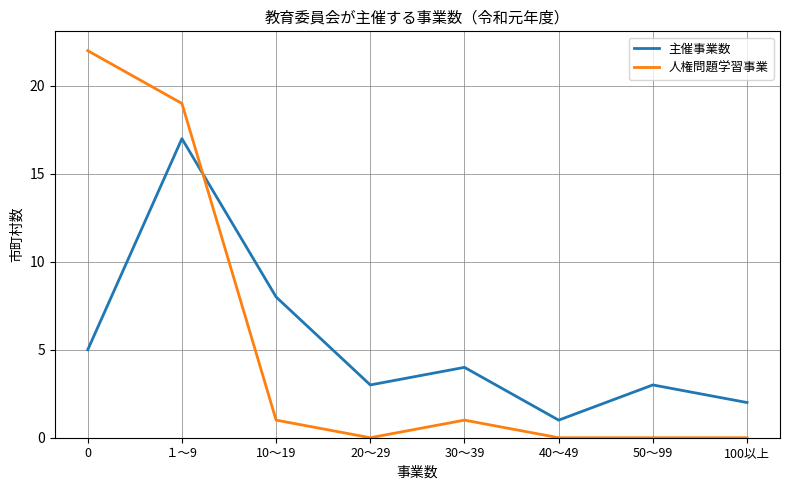

How many distinct data groups are displayed?

2